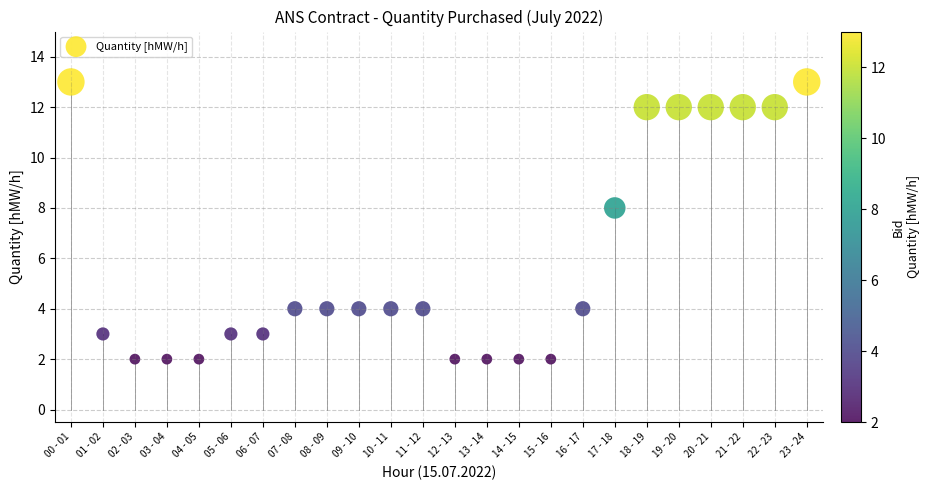

What Y value in the scatter plot is closest to 7?

8